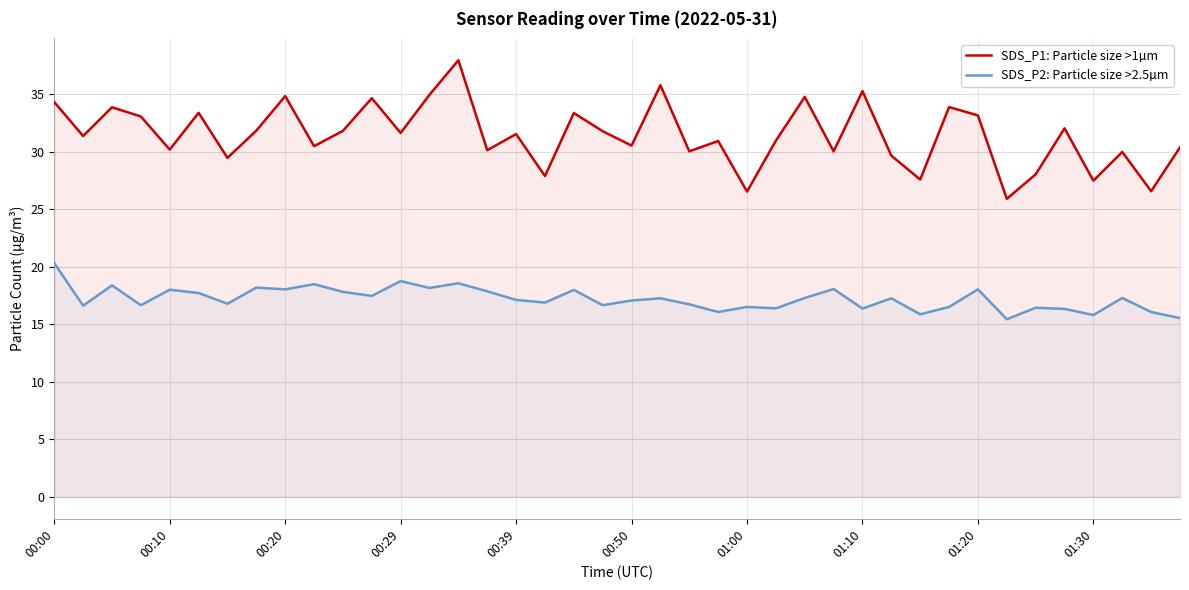

At how many categories does at least one series exceed 27?

37